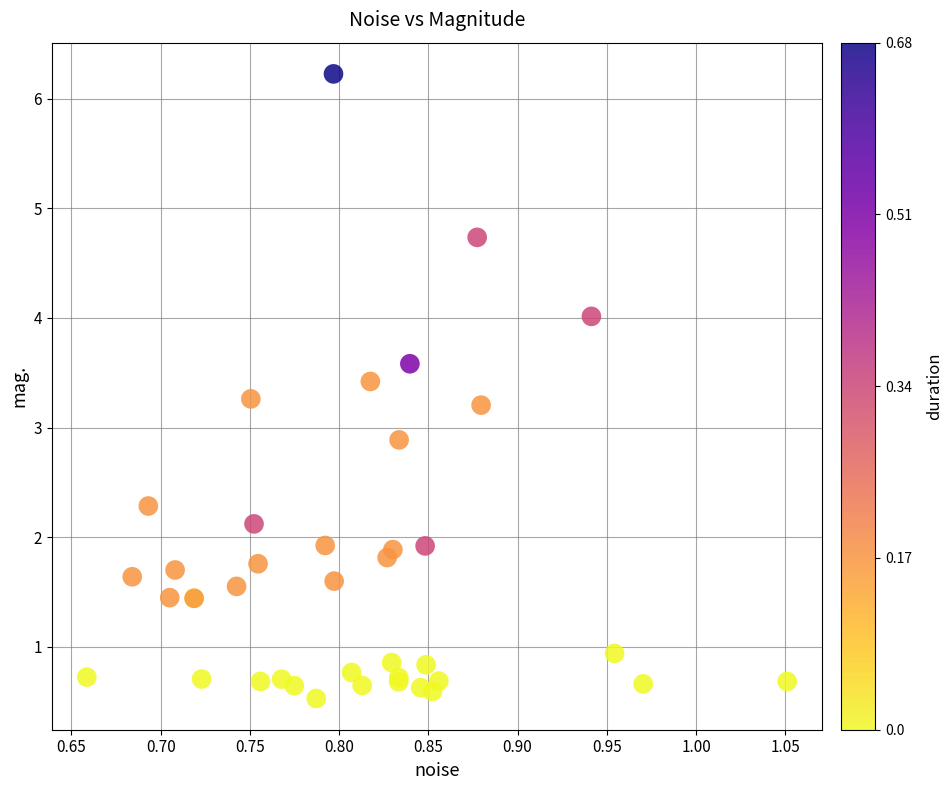

What Y value in the scatter plot is closest to 3?

2.9